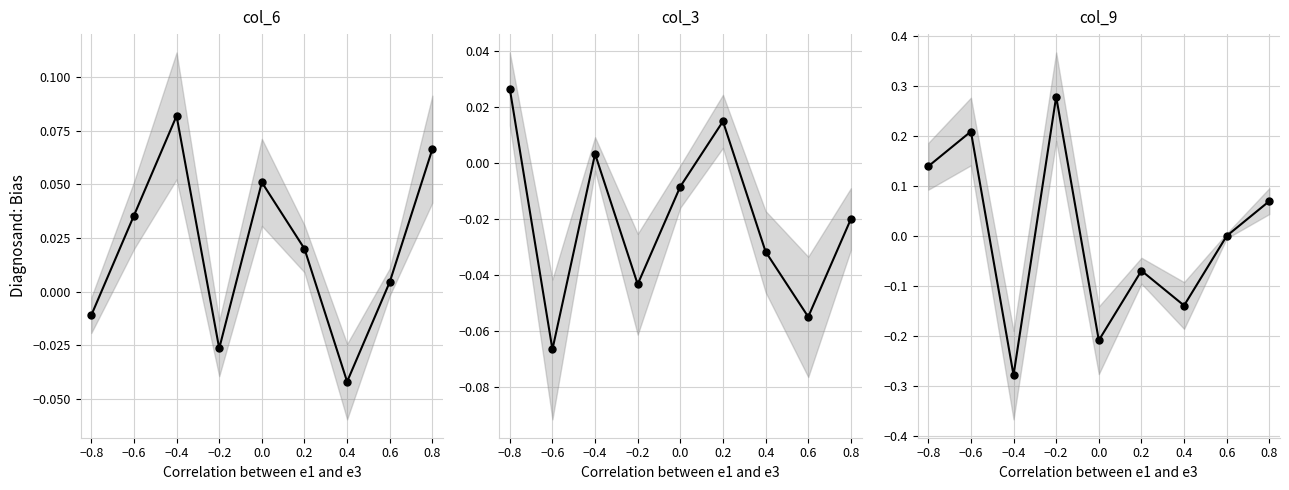

The value of col_9 at 0.0 is -0.1. True or false?

False